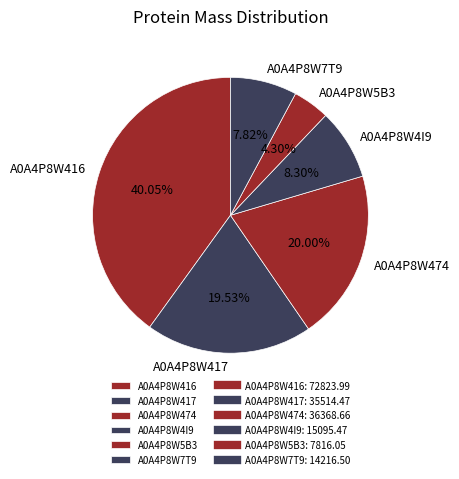

To the nearest percent, what is the difference between the A0A4P8W416 and A0A4P8W7T9 slice percentages?

32%